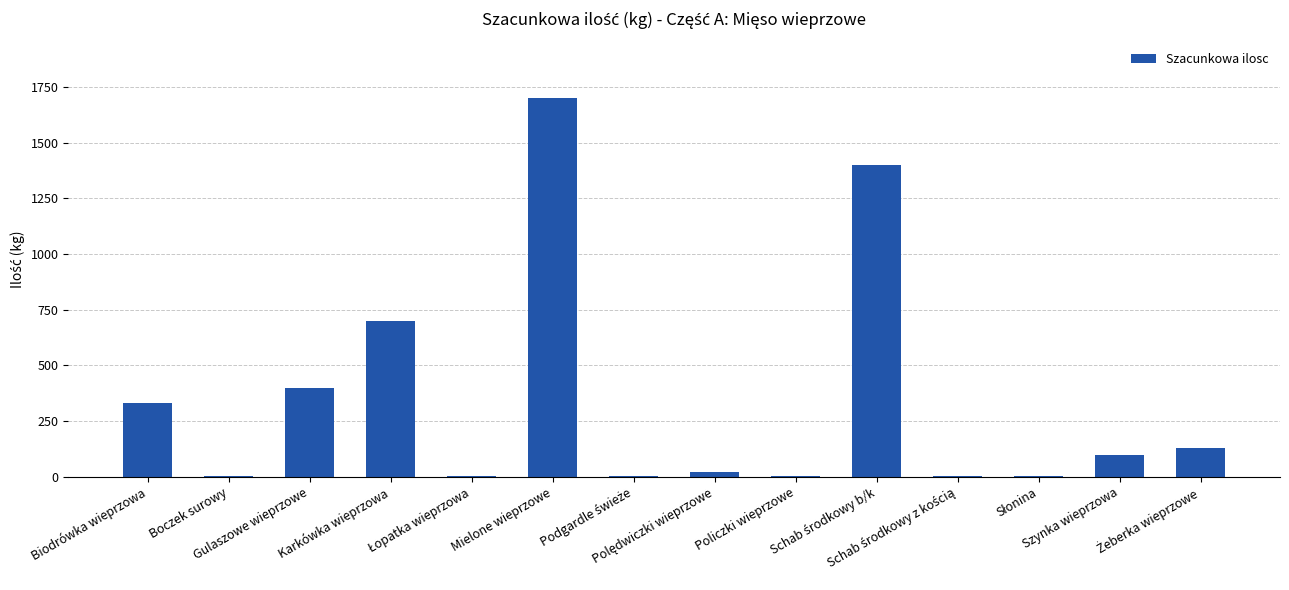

Does the chart contain stacked bars?

No